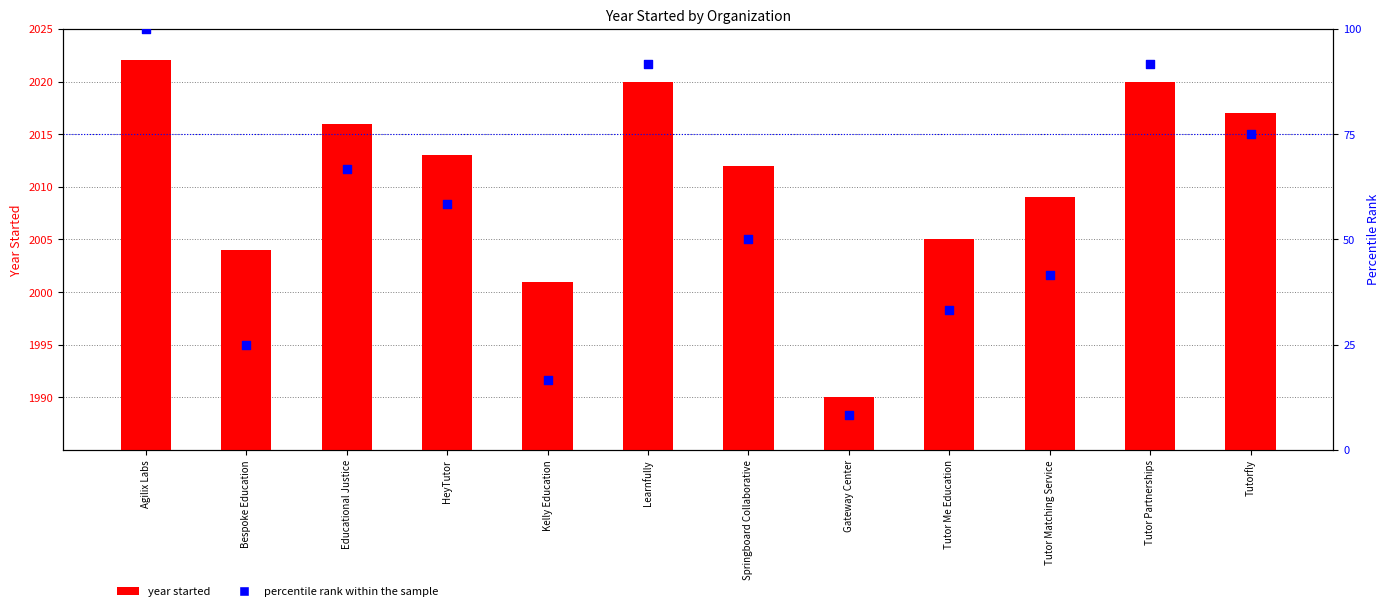

Which series reaches the minimum Y coordinate?

percentile rank within the sample